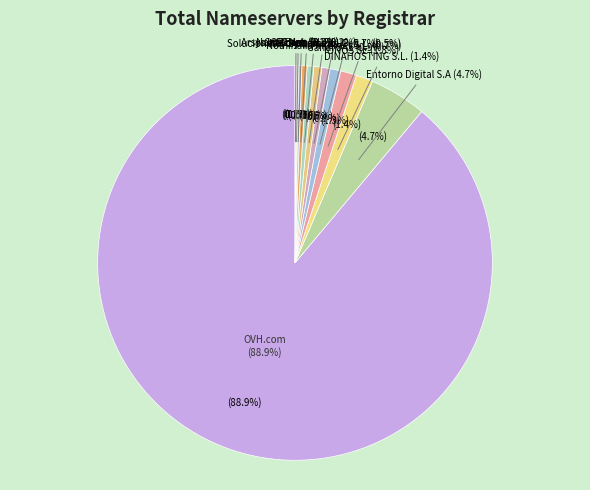

To the nearest percent, what is the combined percentage of CDMon and Nominalia Internet S.L.?

1%